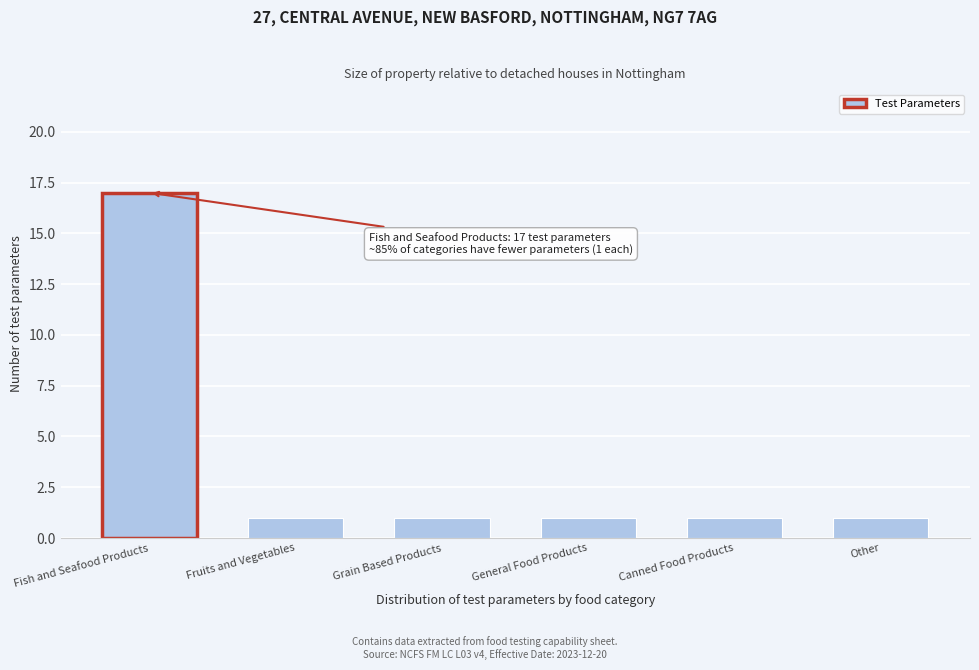

Reading right to left, what are all the values shown in this chart?

1	1	1	1	1	17